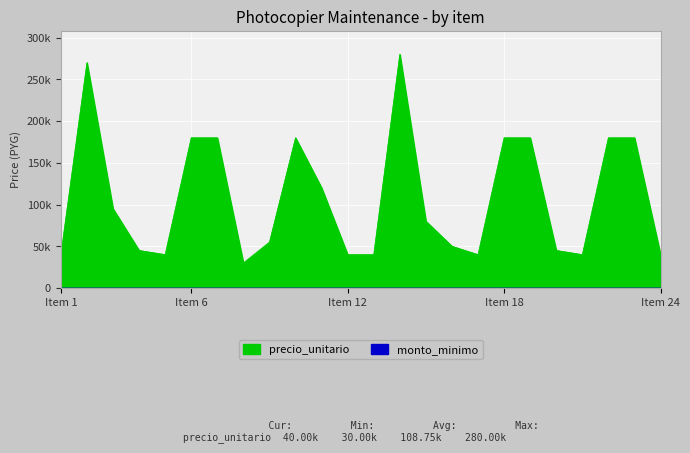

True or false: the data has more than 1 interior local peaks.

True